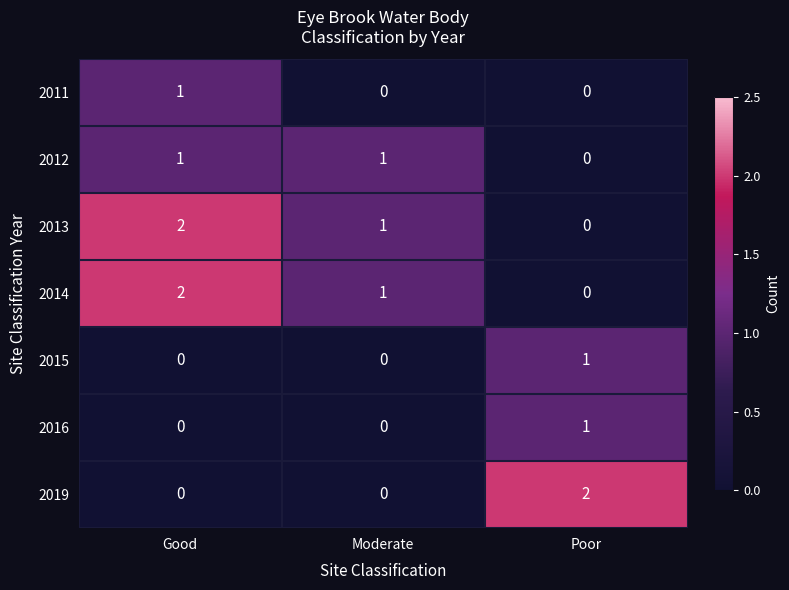

Where is 2013 nearest to the value 1?

Moderate